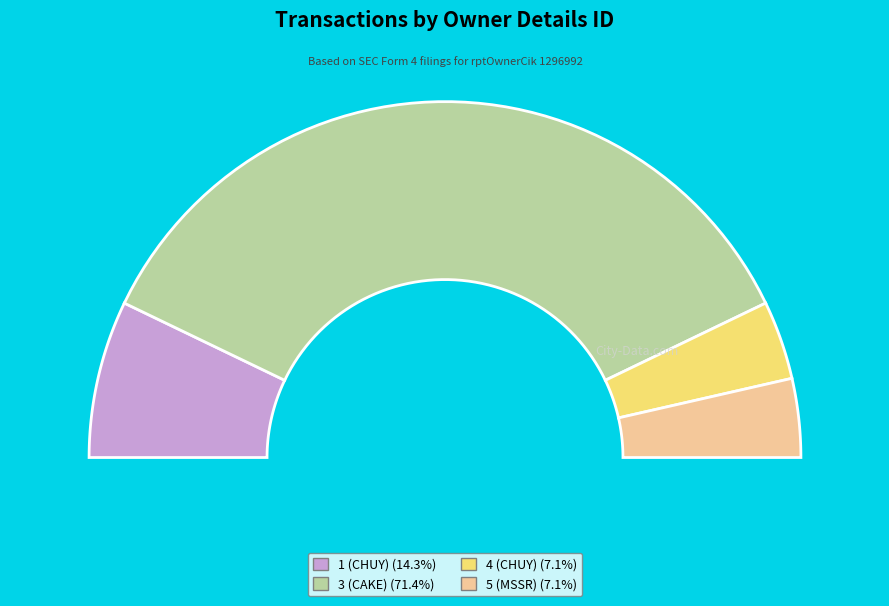

Is it true that 3 (CAKE) is 71% of the pie?

True